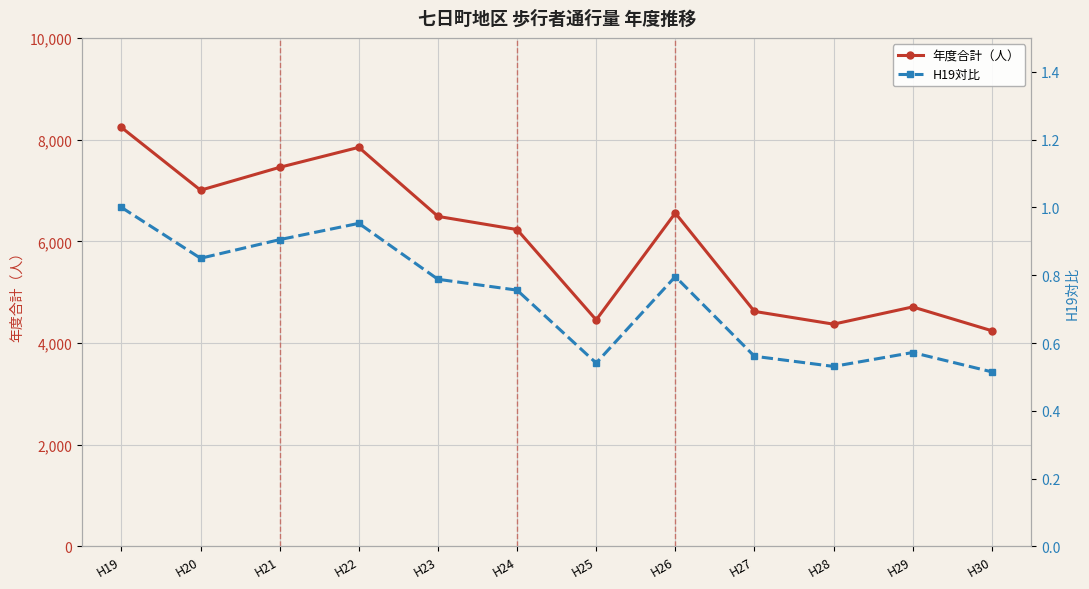

In 年度合計（人）, how many points are higher than both neighbors (excluding endpoints)?

3